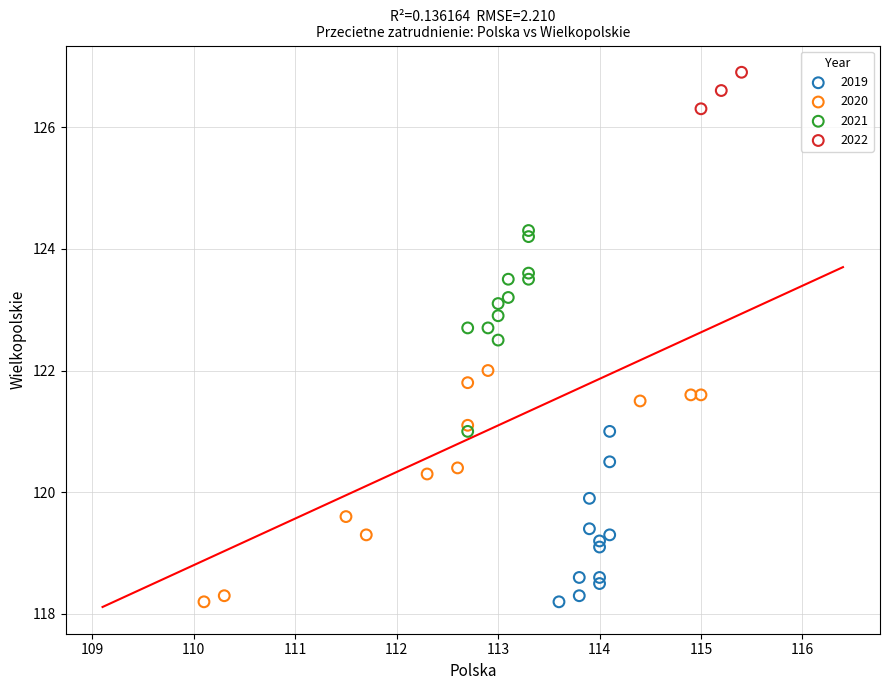

Which series reaches the maximum Y coordinate?

2022